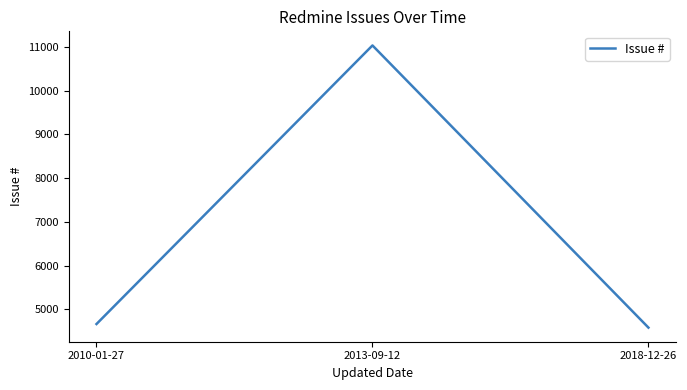

Reading left to right, list all the values displayed in this chart.

4667	11034	4585